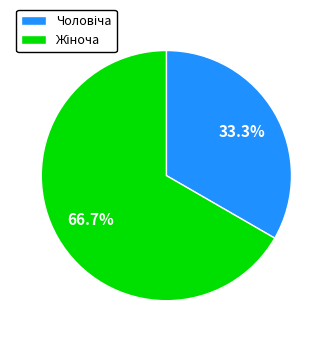

Is there any slice that represents more than half of the pie?

Yes